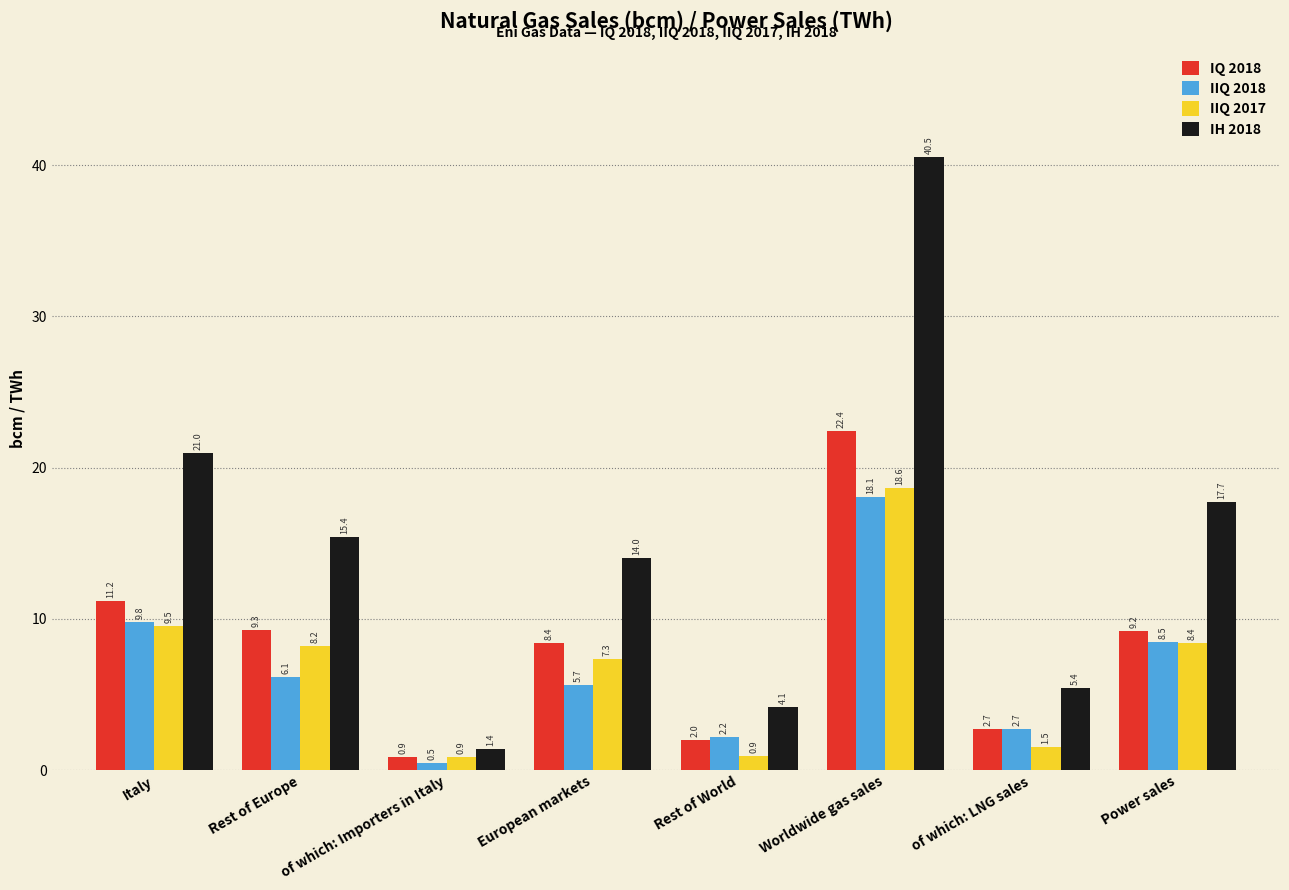

What position from the right is of which: Importers in Italy?

6